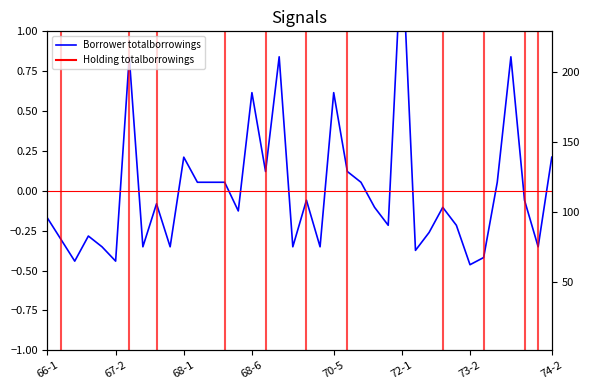

Reading left to right, what are all the values shown in this chart?

-0.2	-0.3	-0.4	-0.3	-0.4	-0.4	0.8	-0.4	-0.1	-0.4	0.2	0.1	0.1	0.1	-0.1	0.6	0.1	0.8	-0.4	-0.1	-0.4	0.6	0.1	0.1	-0.1	-0.2	1.5	-0.4	-0.3	-0.1	-0.2	-0.5	-0.4	0.1	0.8	-0.1	-0.4	0.2